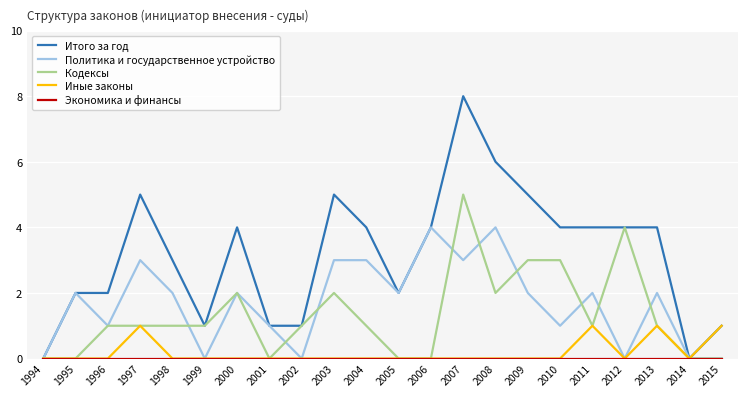

True or false: Политика и государственное устройство has a value of 3 at 2000.

False